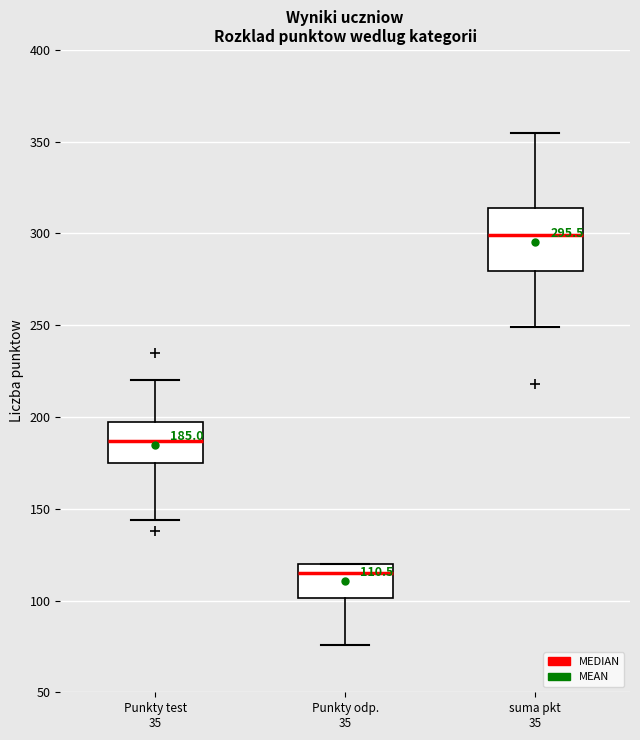

Which box is the tallest, from its lower edge to its upper edge?

suma pkt 35